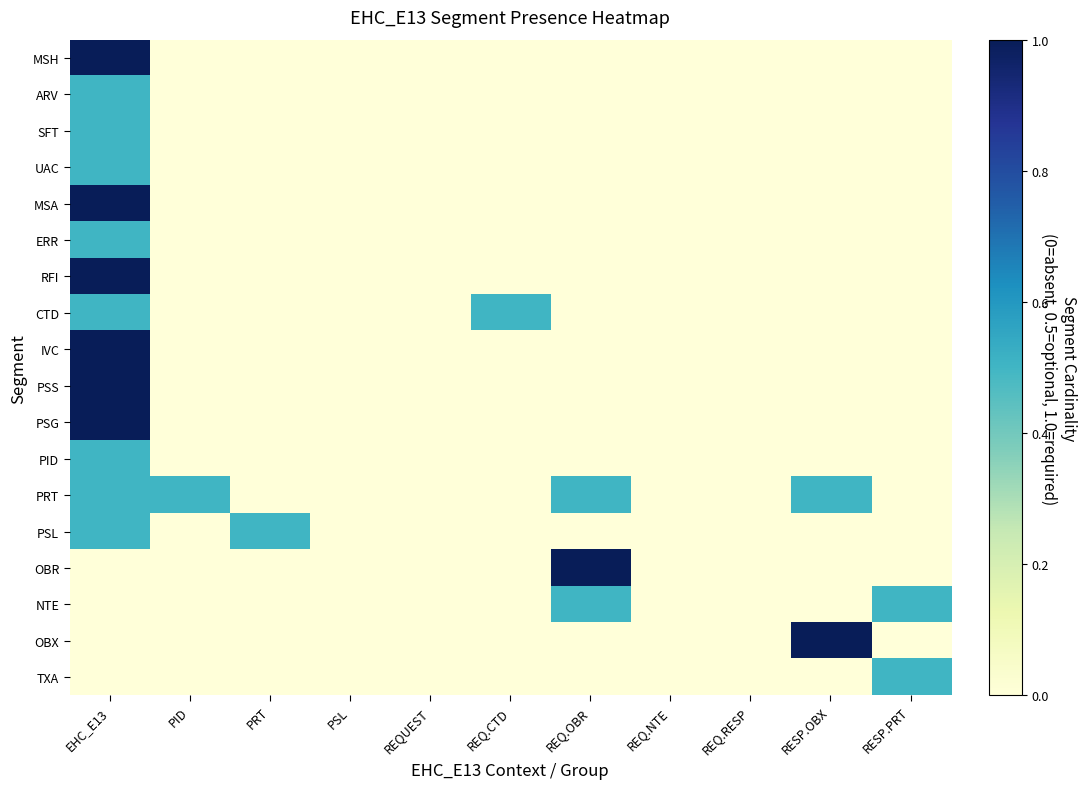

Which series has the widest spread of values?

MSH